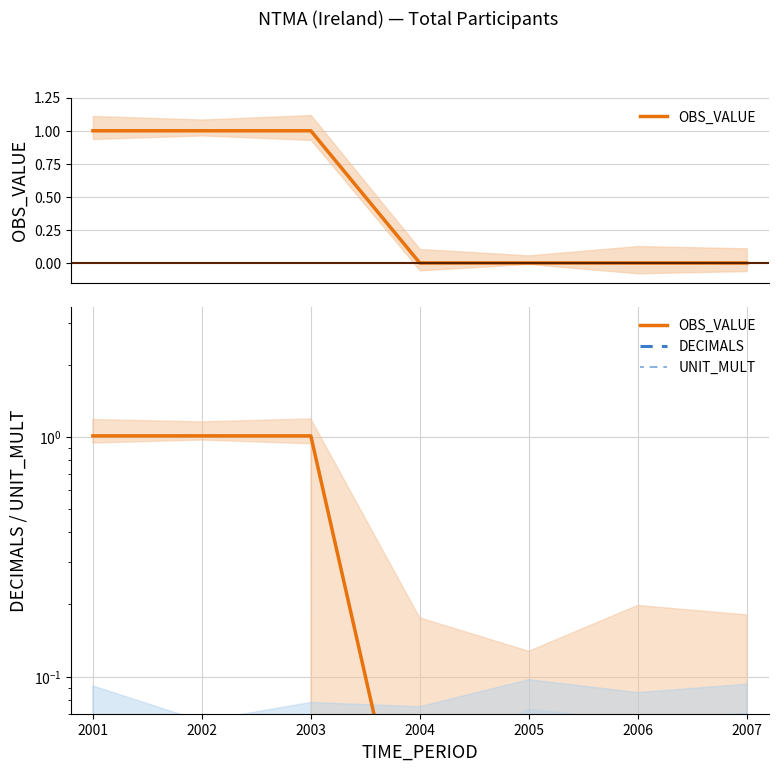

What are all the series names shown in the legend?

OBS_VALUE, DECIMALS, UNIT_MULT